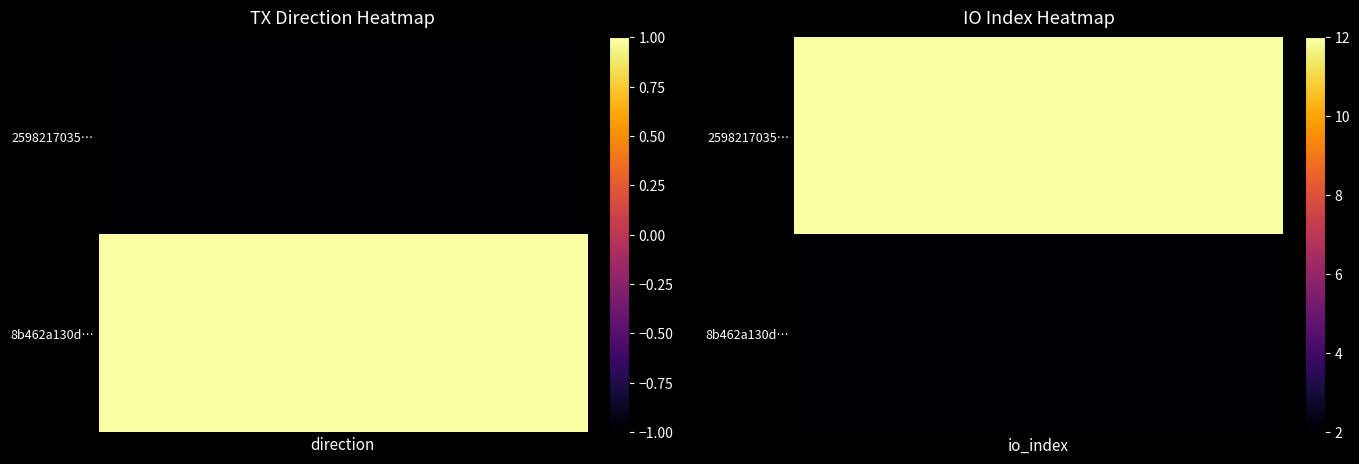

What is the greatest value displayed?

12